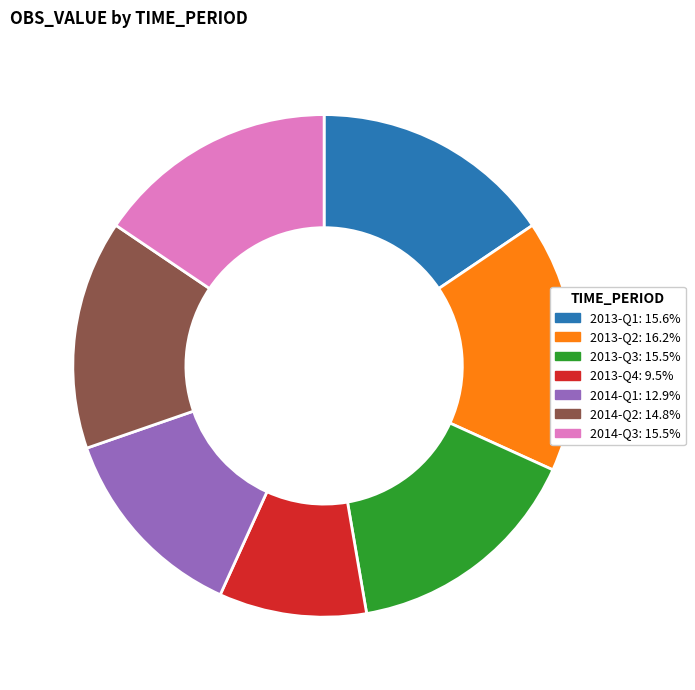

Count the number of slices in the pie.

7